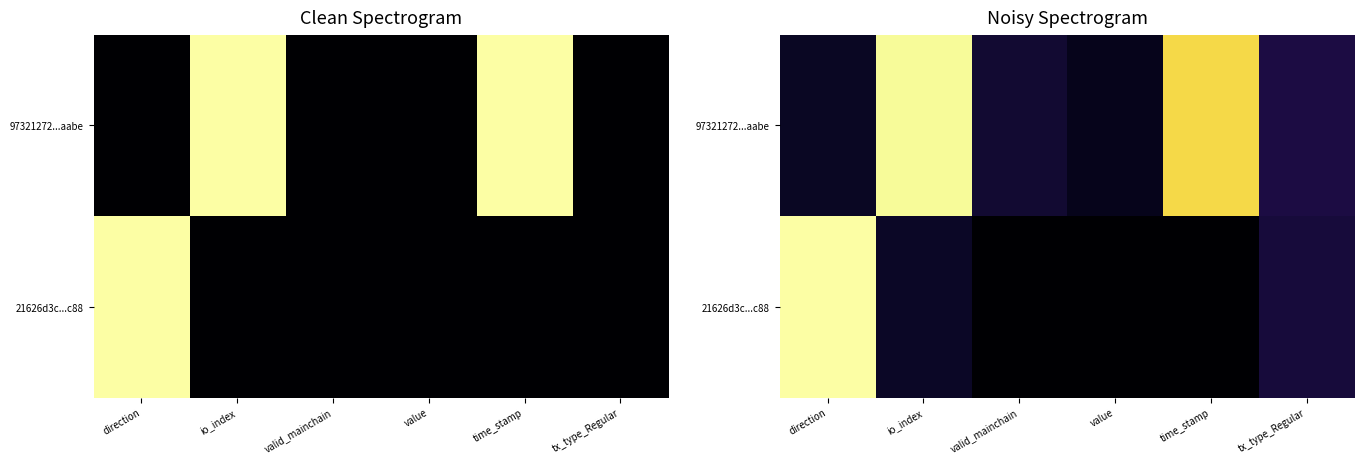

Rank the series by their maximum value, from lowest to highest.

97321272...aabe, 21626d3c...c88